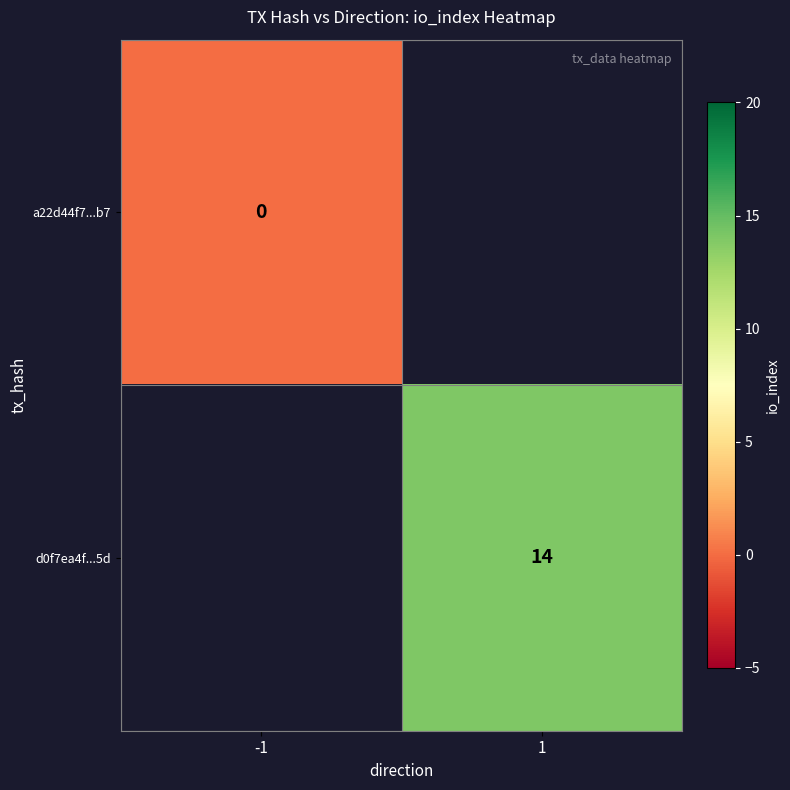

True or false: d0f7ea4f...5d has a value of 14 at 1.

True